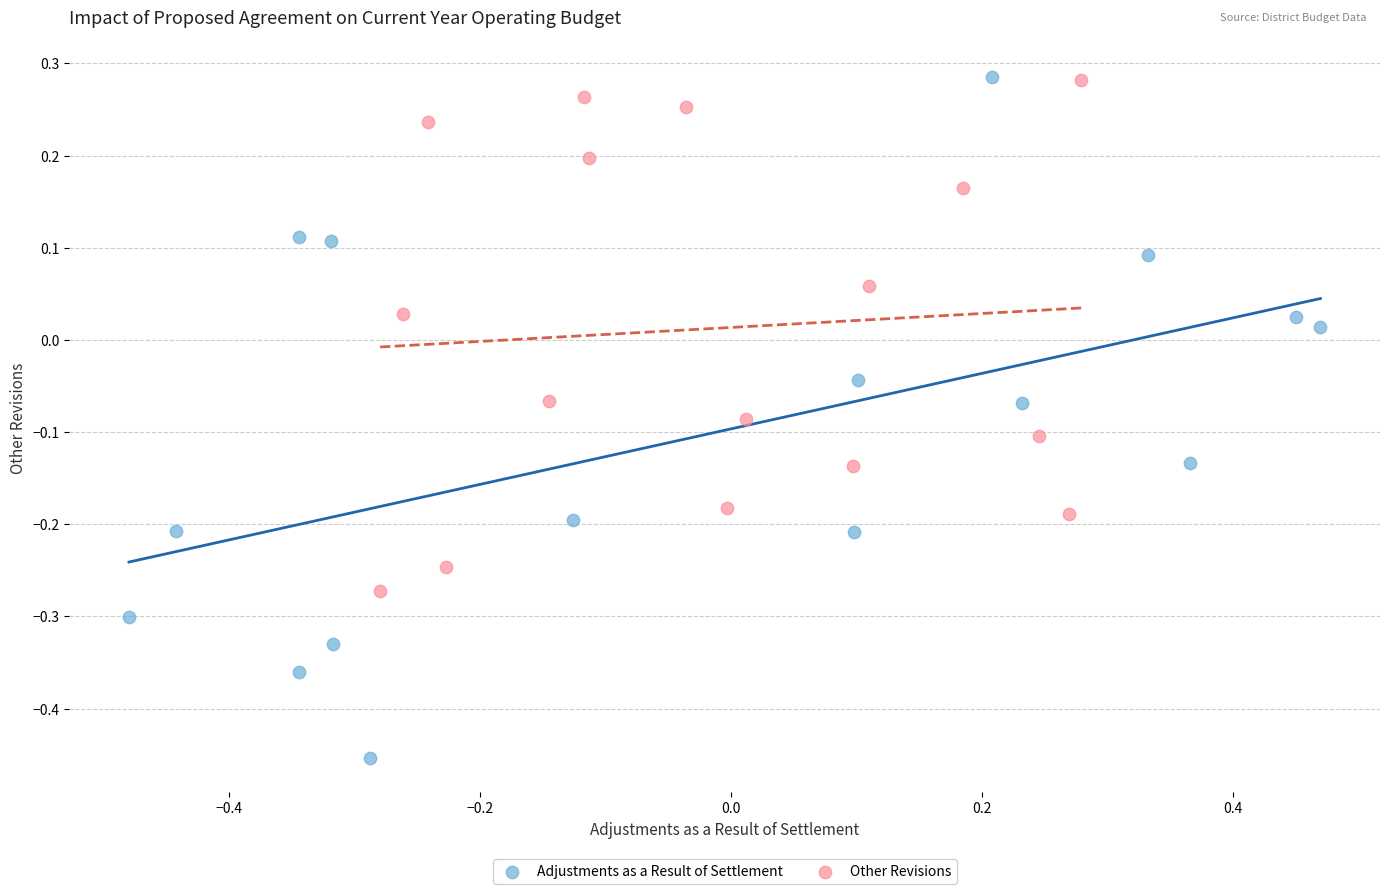

What are all the series names shown in the legend?

Adjustments as a Result of Settlement, Other Revisions